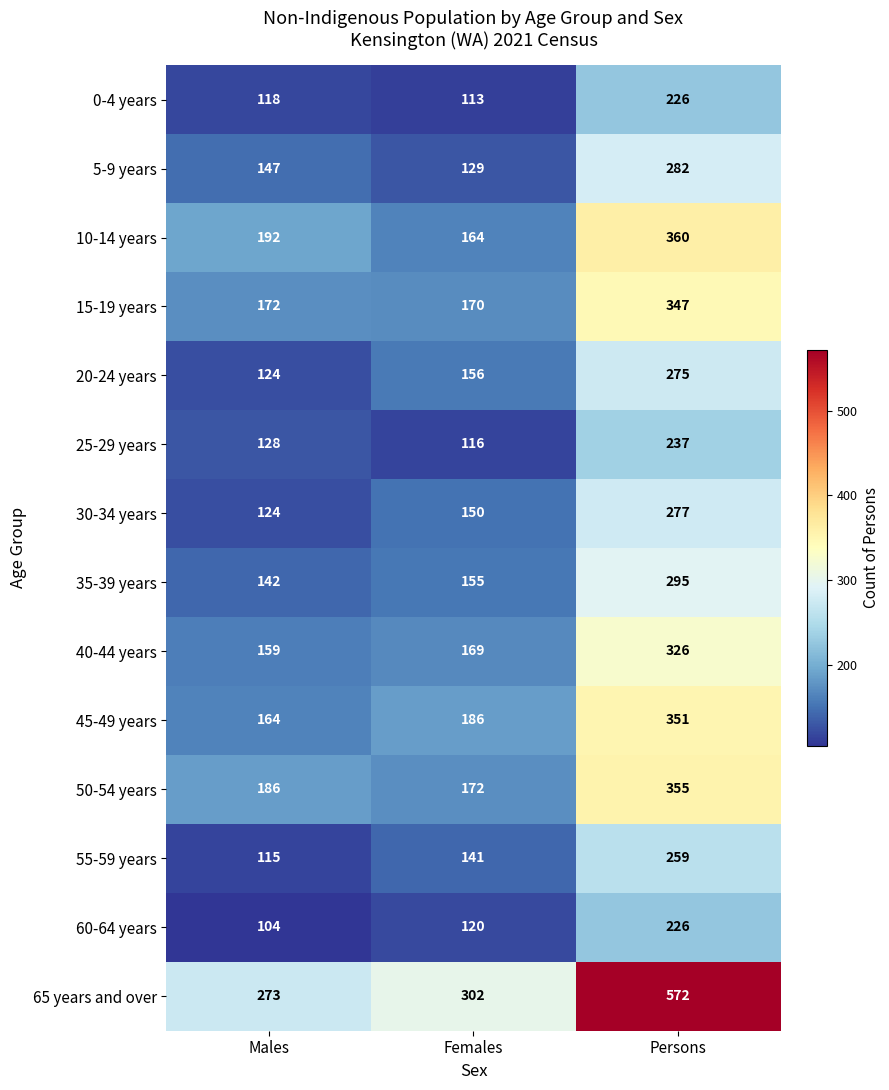

Where is 0-4 years nearest to the value 169?

Males